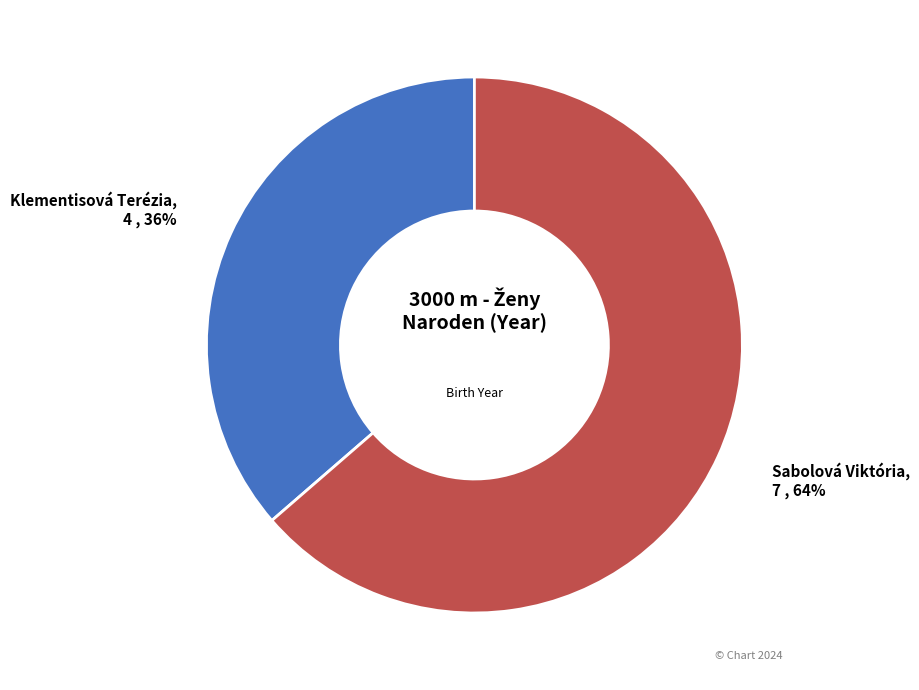

What percentage is the Sabolová Viktória slice, to the nearest percent?

64%